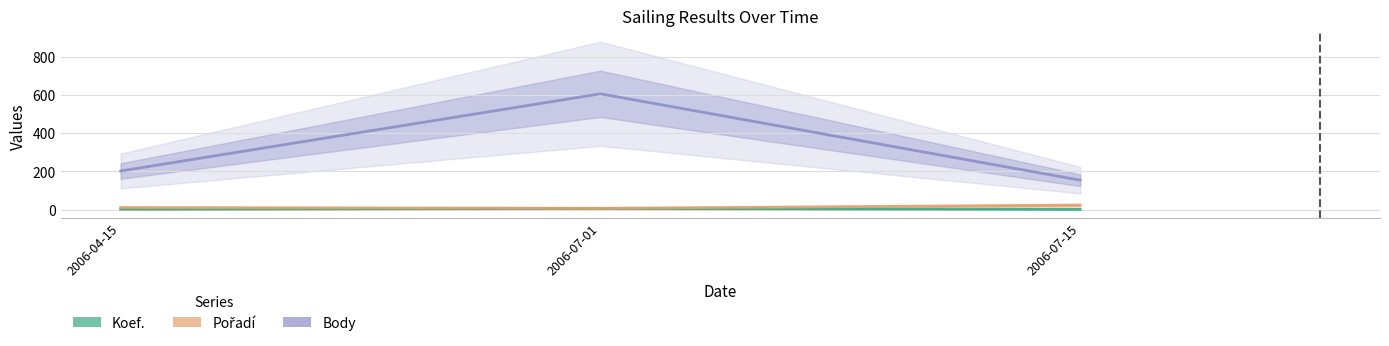

Rank the series by their maximum value, from lowest to highest.

Koef., Pořadí, Body